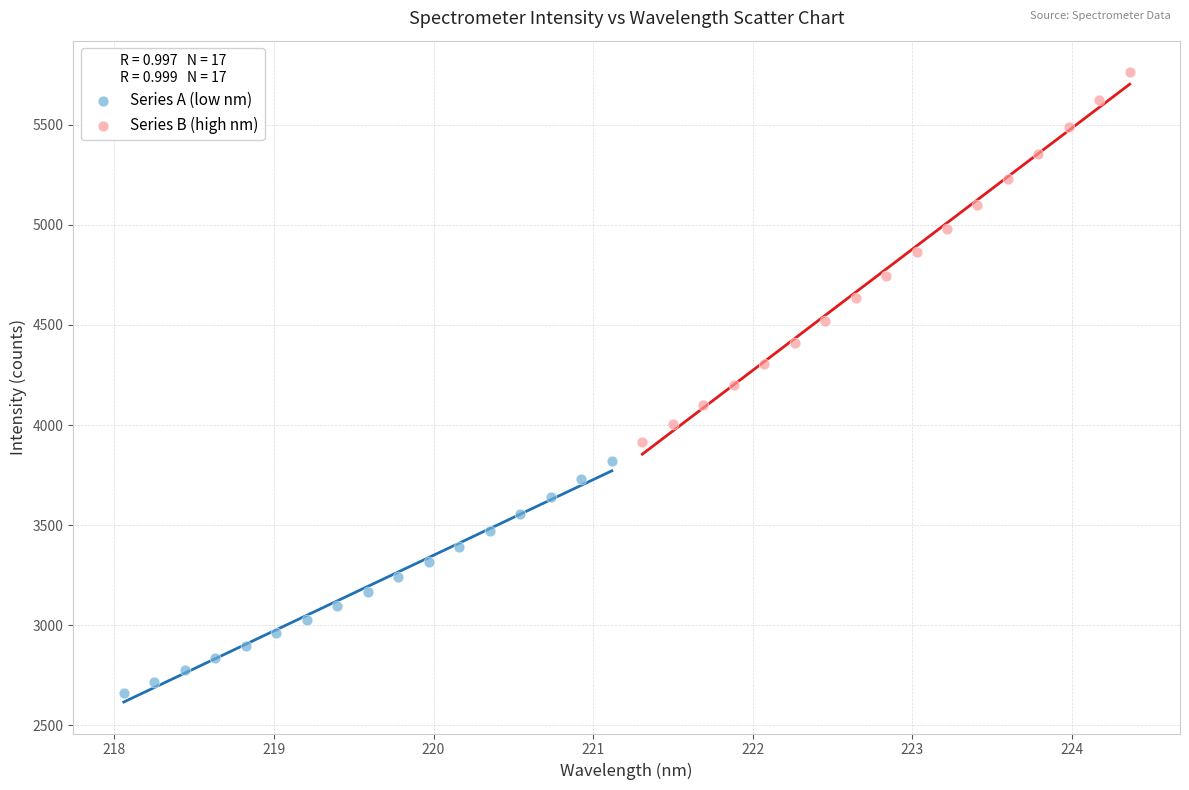

Which series reaches the maximum Y coordinate?

Series B (high nm)